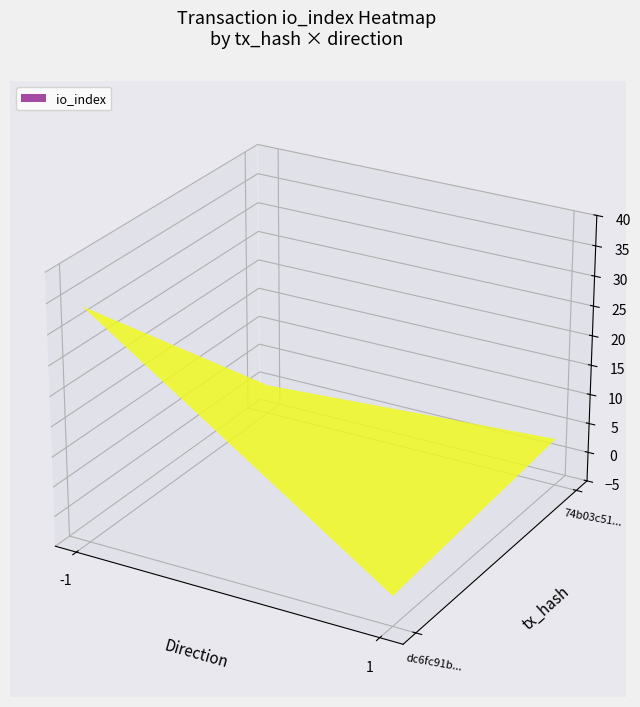

What is the difference between the 74b03c5147f60a6b6c4237926dfb6f8bb81d514 values at direction and io_index?

2